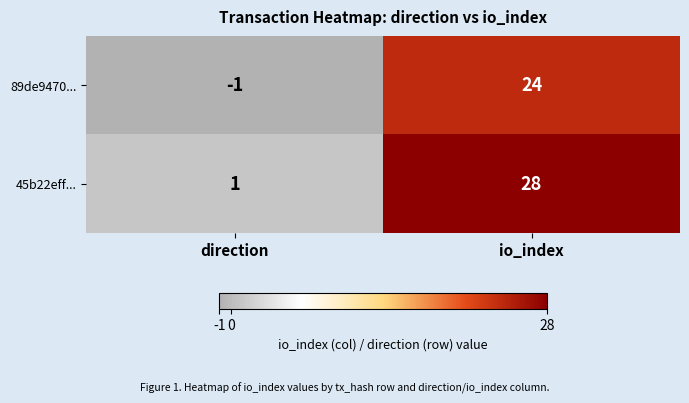

Count the number of data series in this chart.

2